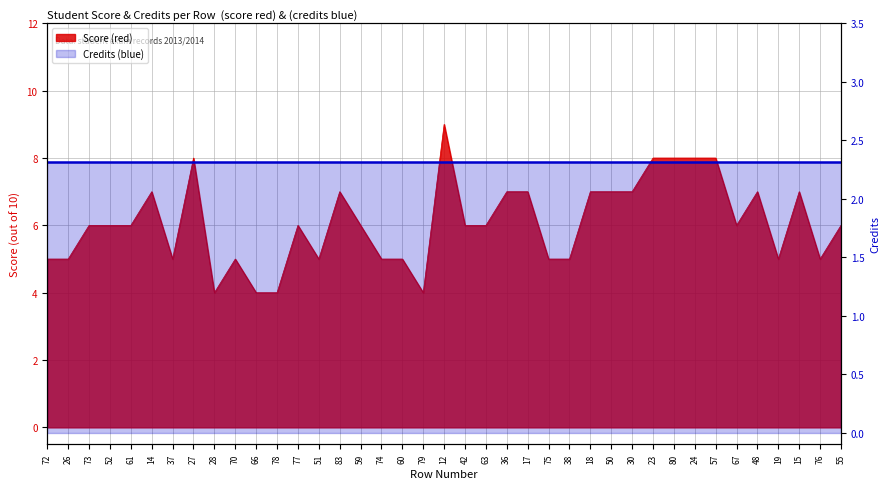

Which label corresponds to the largest value in the chart?

12